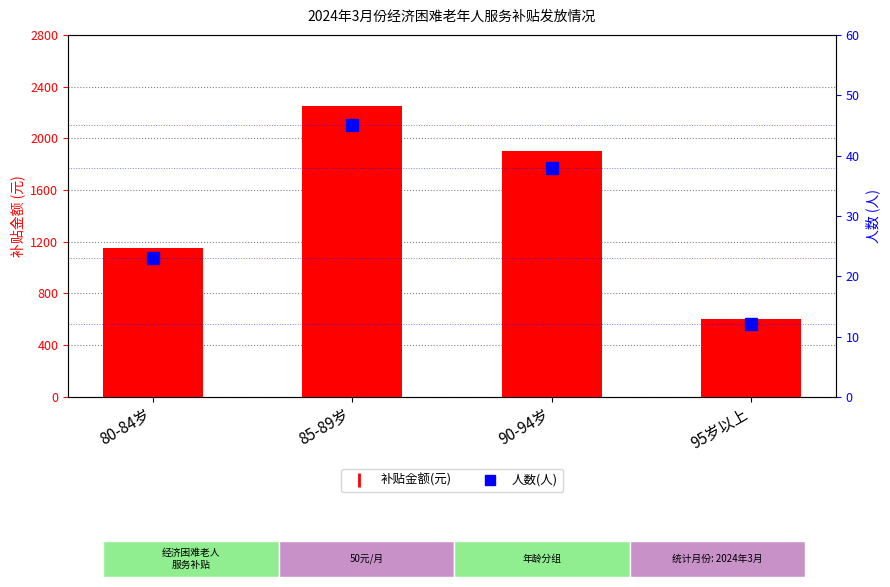

What is the difference between the 人数 values at 80-84岁 and 95岁以上?

11